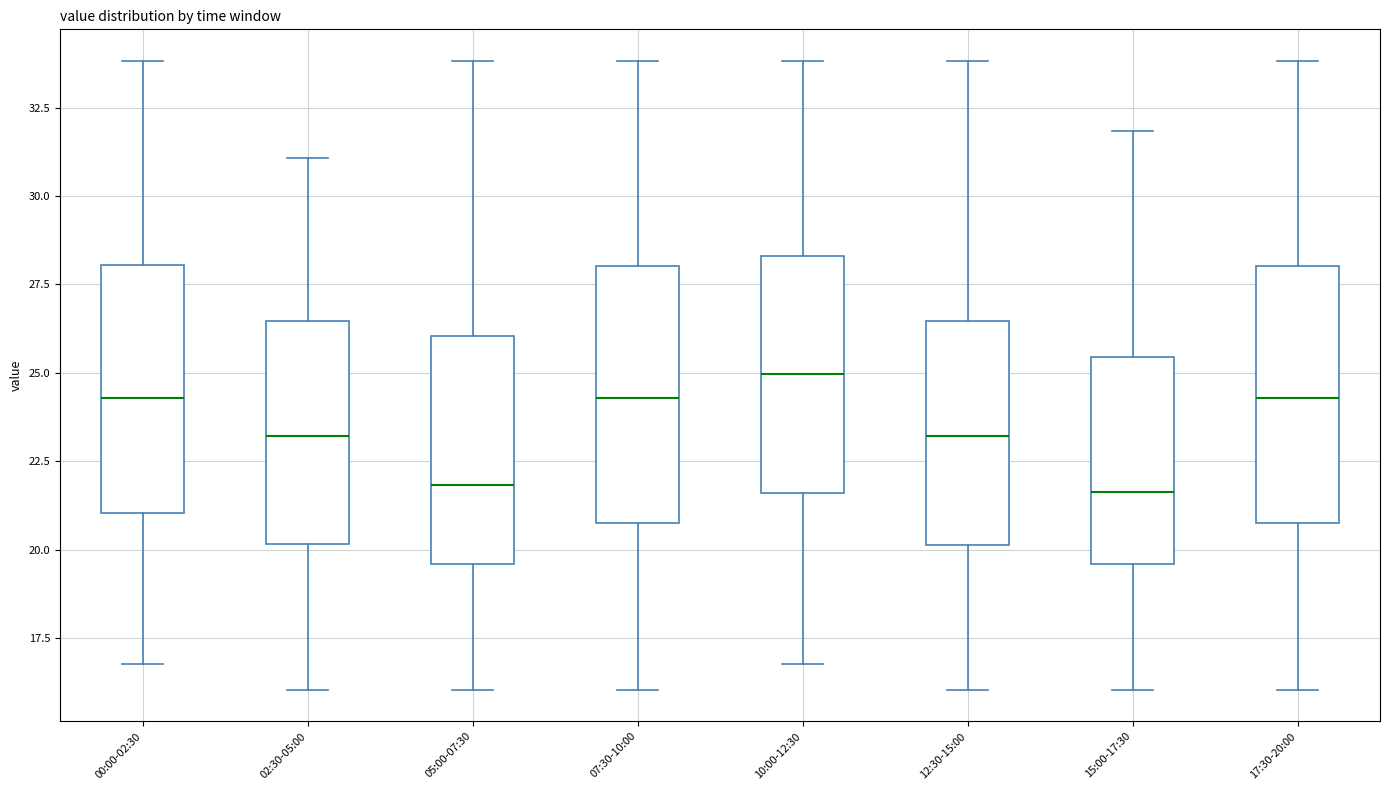

Reading left to right, transcribe this box plot: for each box, give where its median line is, the range the box spans, and where its two whiskers end, as read against the y-axis. The values are not printed on the chart, so give them approximately, as read against the axis.

00:00-02:30: median 24.5, box 21.0 to 28.0, whiskers 17.0 to 34.0
02:30-05:00: median 23.0, box 20.0 to 26.5, whiskers 16.0 to 31.0
05:00-07:30: median 22.0, box 19.5 to 26.0, whiskers 16.0 to 34.0
07:30-10:00: median 24.5, box 21.0 to 28.0, whiskers 16.0 to 34.0
10:00-12:30: median 25.0, box 21.5 to 28.5, whiskers 17.0 to 34.0
12:30-15:00: median 23.0, box 20.0 to 26.5, whiskers 16.0 to 34.0
15:00-17:30: median 21.5, box 19.5 to 25.5, whiskers 16.0 to 32.0
17:30-20:00: median 24.5, box 21.0 to 28.0, whiskers 16.0 to 34.0